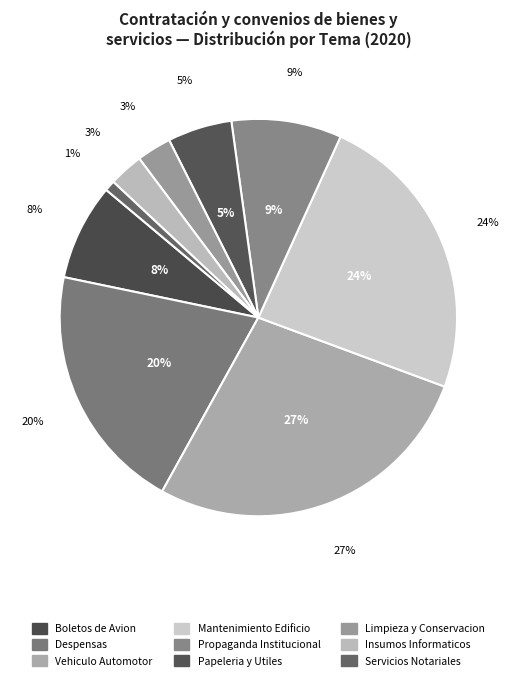

True or false: Papeleria y Utiles accounts for 1% of the total.

False